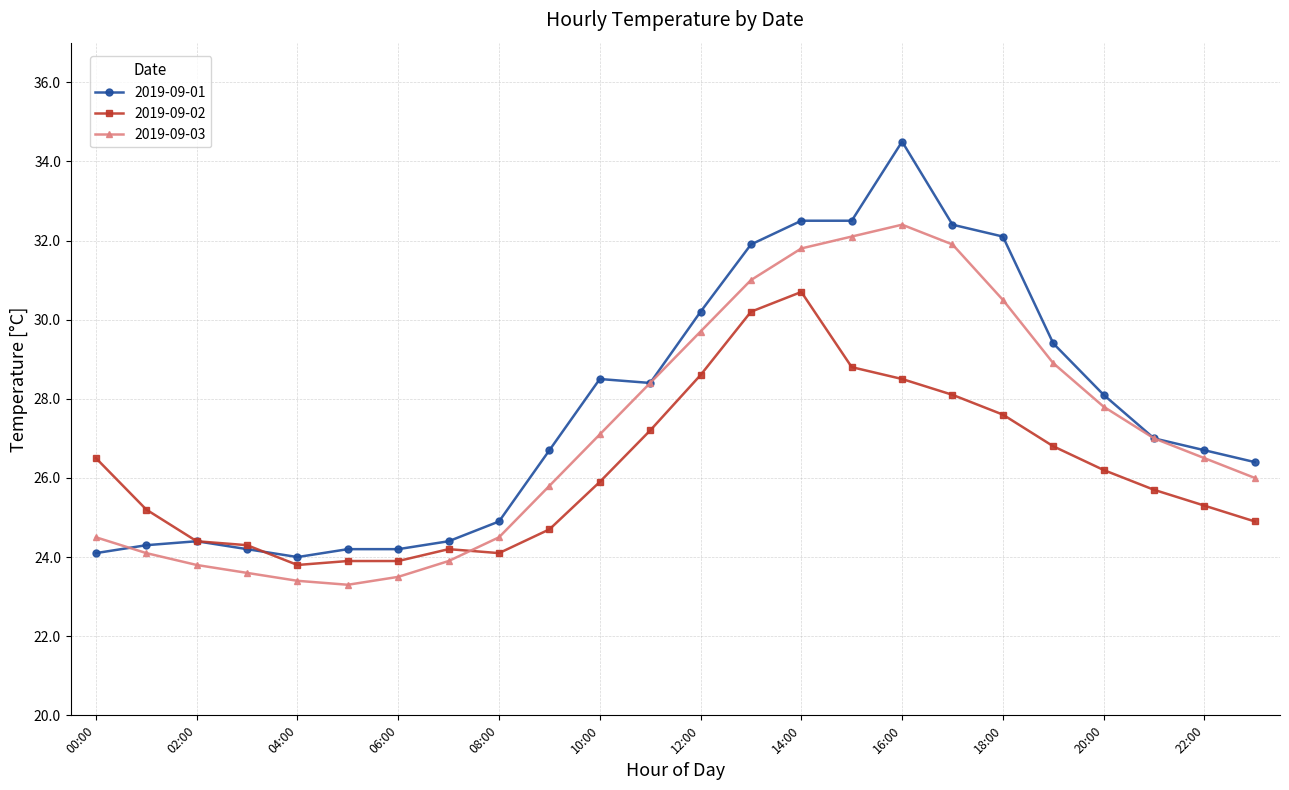

After their last crossing, which series has the higher values: 2019-09-03 or 2019-09-02?

2019-09-03